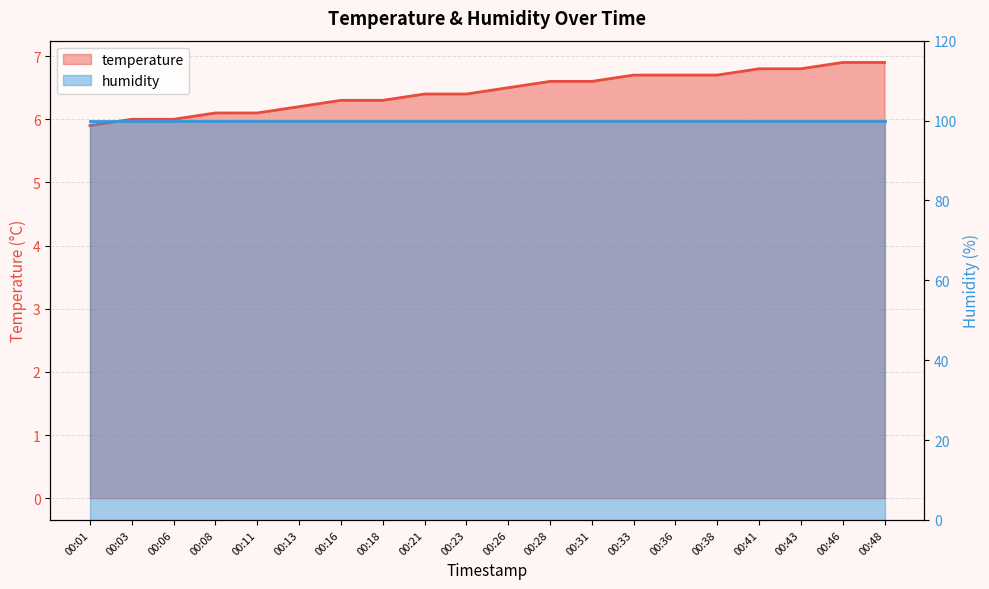

What is the difference between the values at 00:08 and 00:01?

0.2